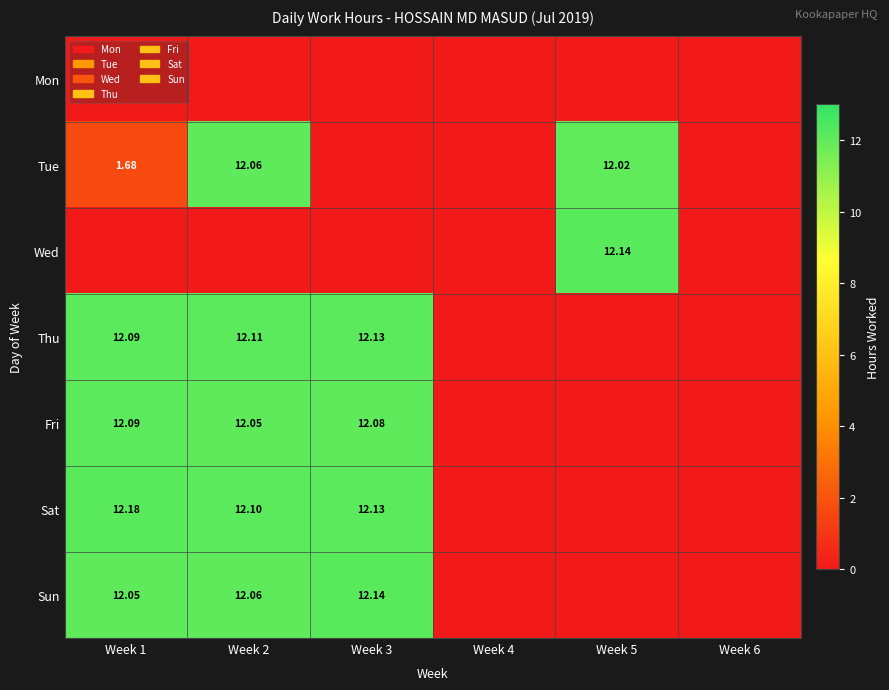

True or false: Tue has a value of 0.0 at Week 4.

True